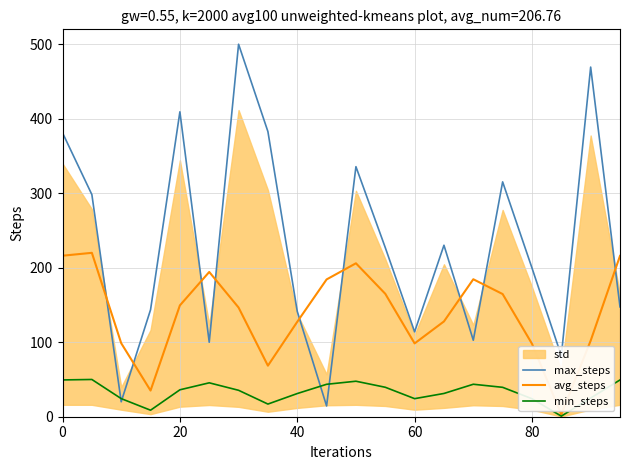

Which series ends up on top after the final intersection of max_steps and avg_steps?

avg_steps